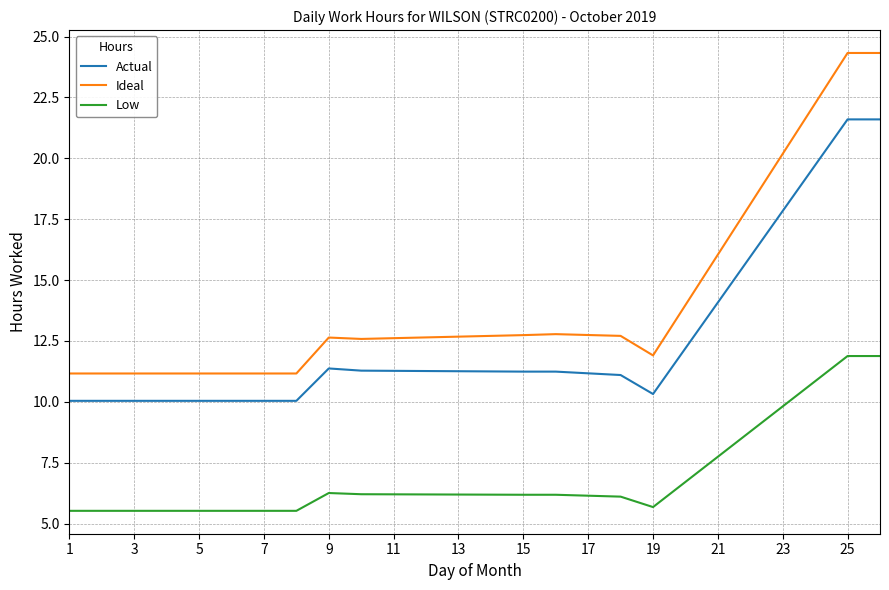

What is the difference between the maximum and minimum values in the Low series?

6.4